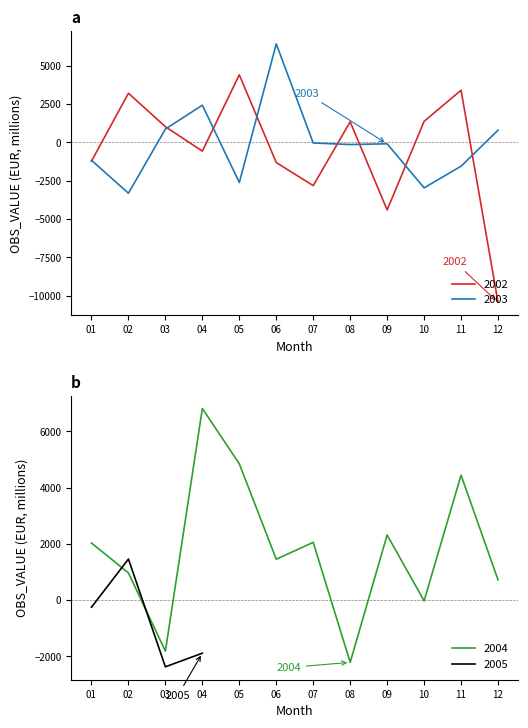

What is the maximum value for 2002?

4411.8